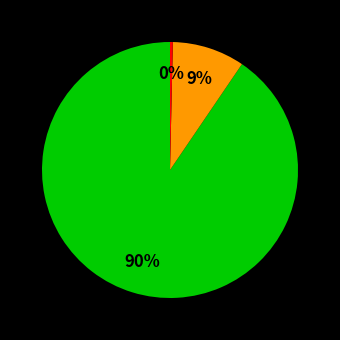

To the nearest percent, what is the average slice percentage?

33%